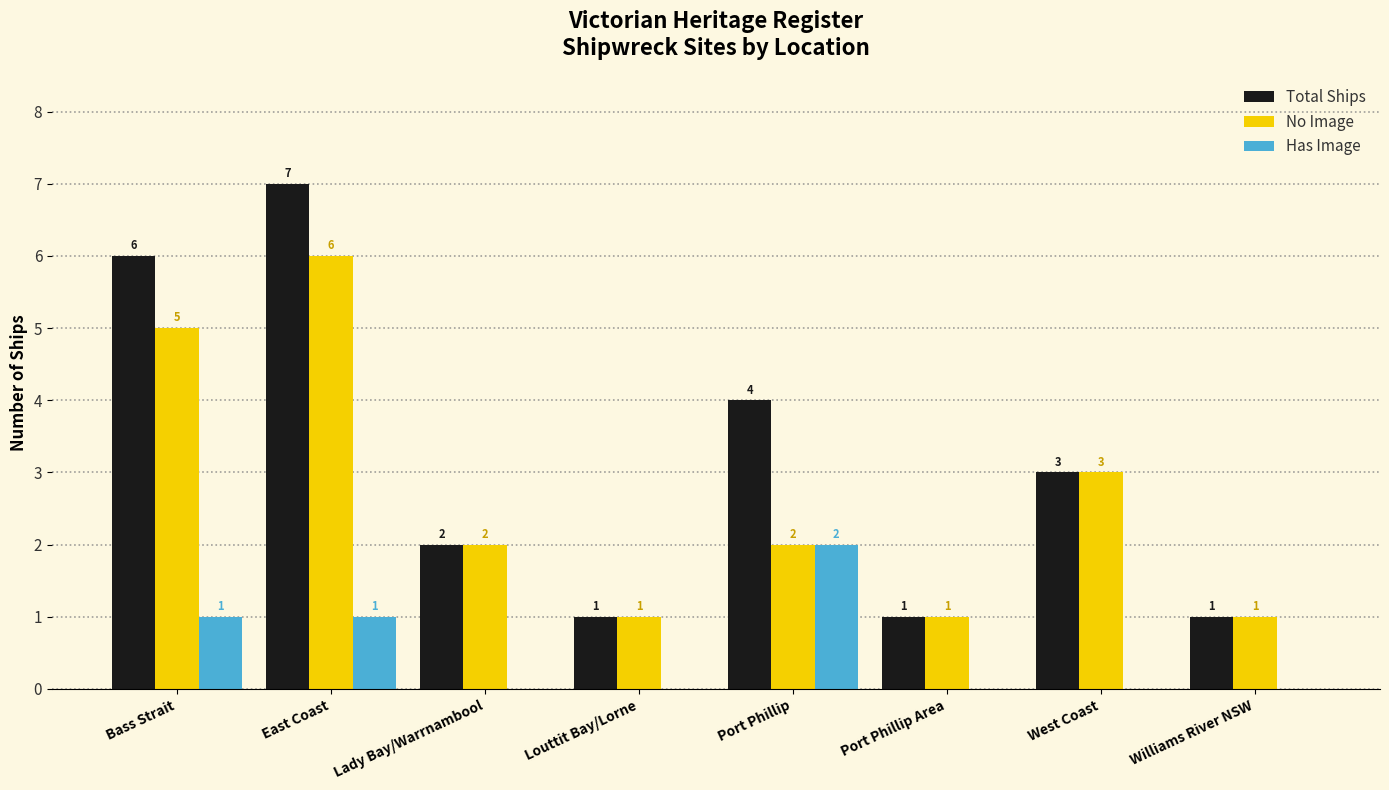

The No Image series shows 1 at Williams River NSW. True or false?

True